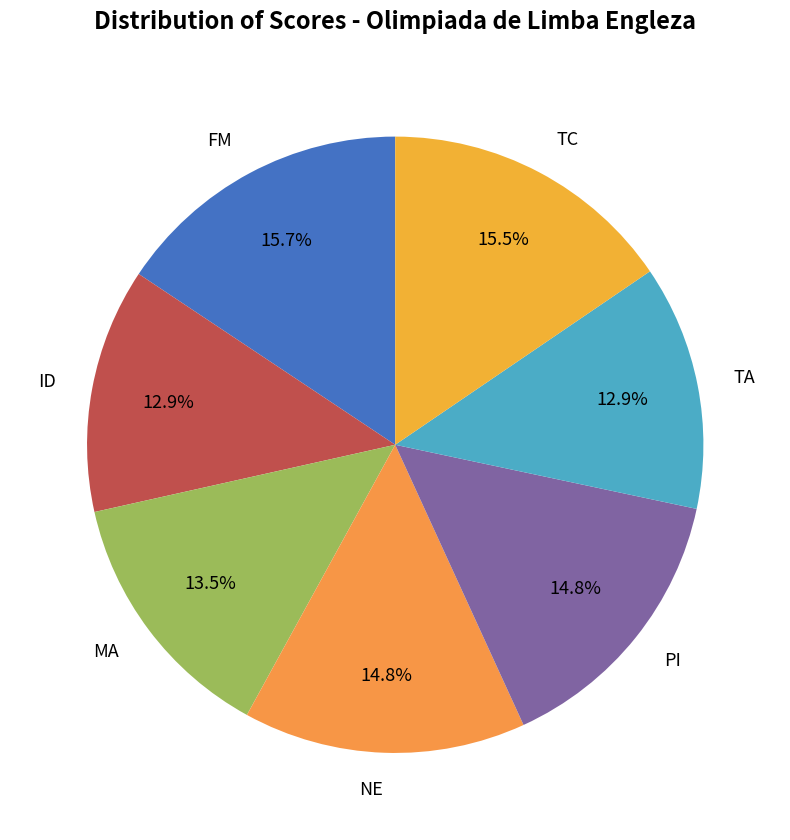

How much of the chart is everything except NE?

85.2%